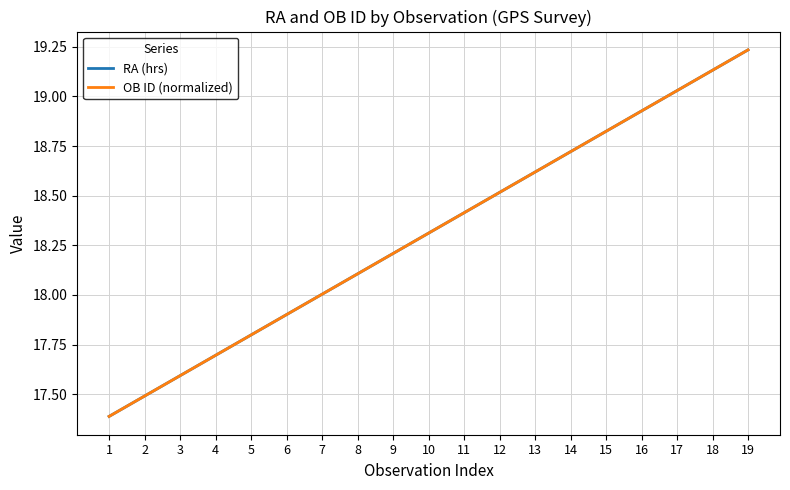

The OB ID (normalized) series shows 29.8 at 6. True or false?

False